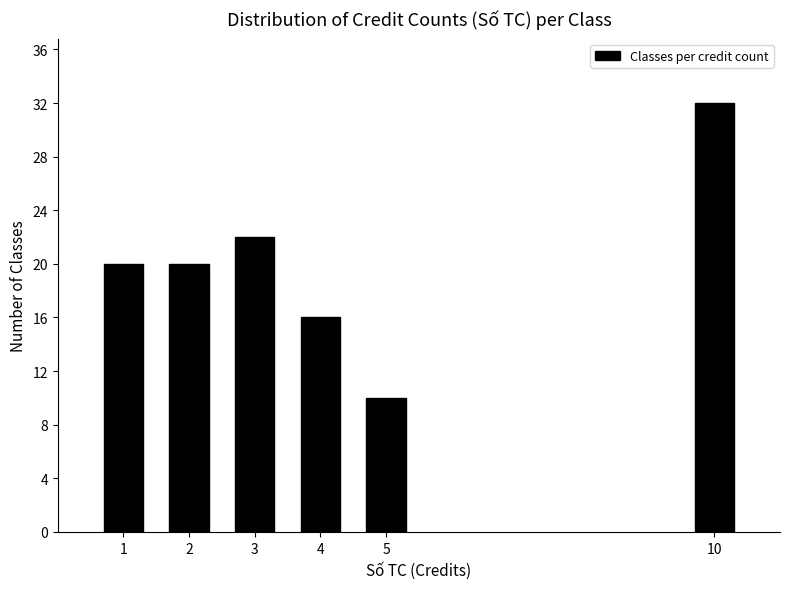

Reading left to right, transcribe all the data shown in this chart.

1=20	2=20	3=22	4=16	5=10	10=32